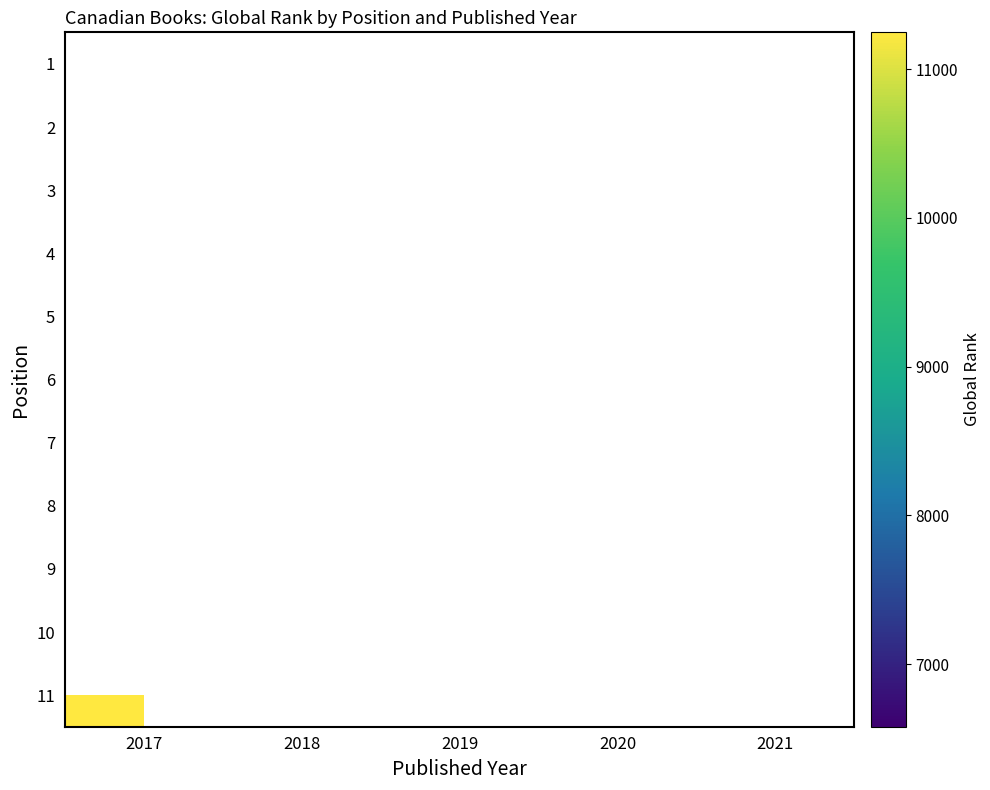

How many data points does each series have?

5